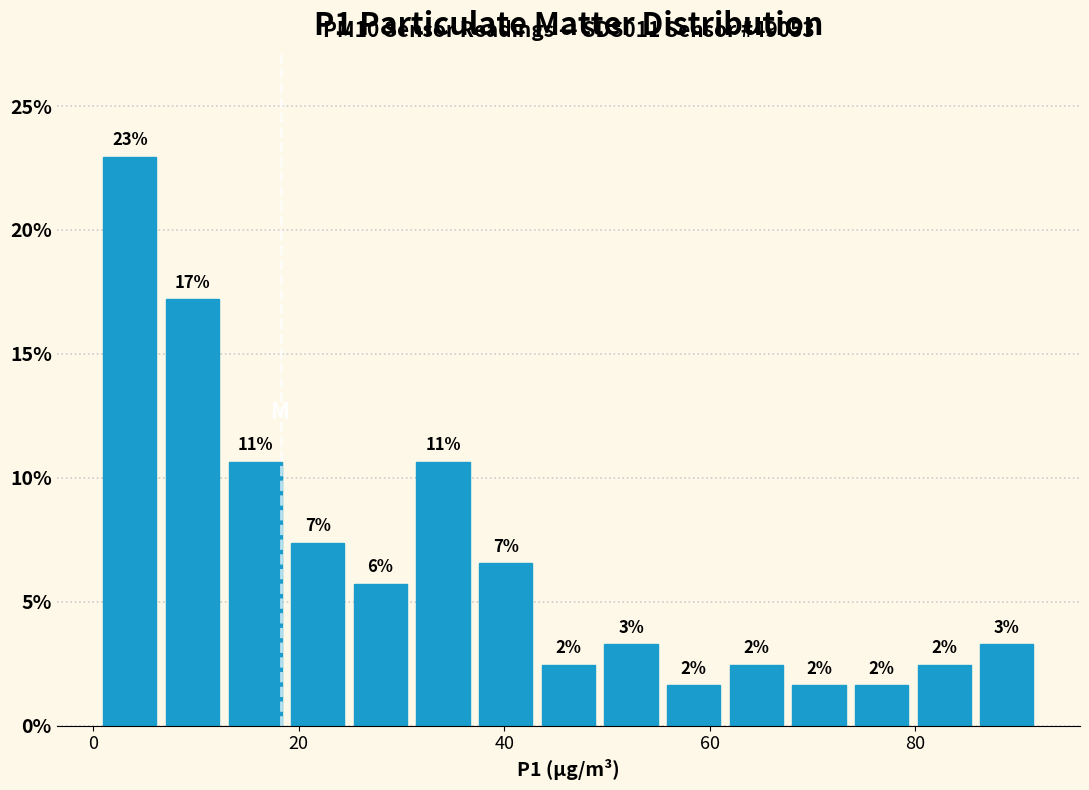

Around what value on the x-axis is the tallest bar? Give the approximate position of its centre, as read against the axis.

4